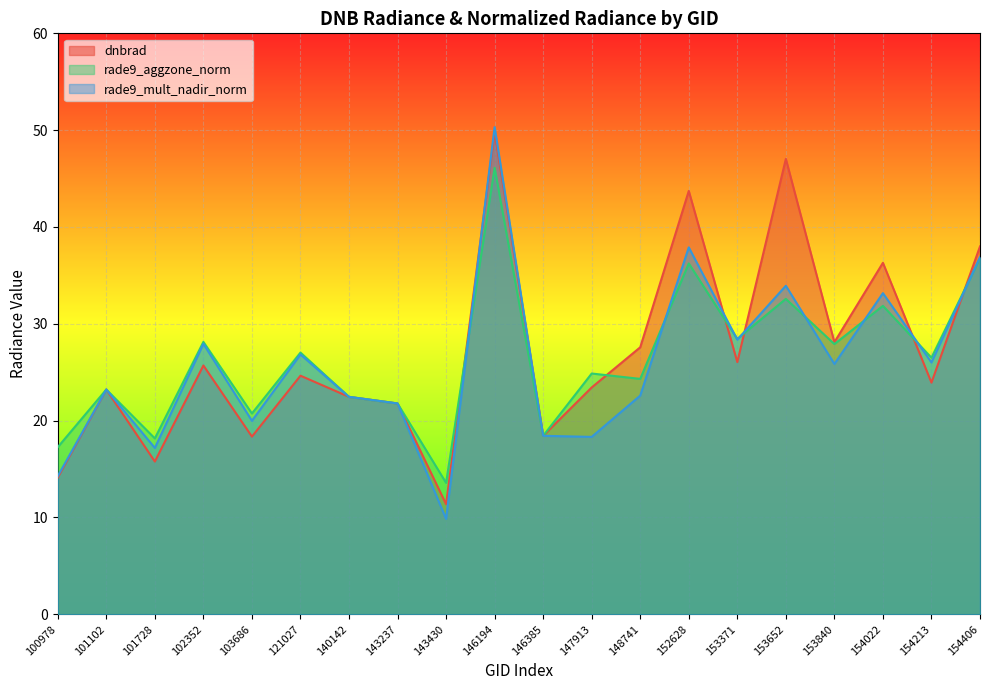

Rank the categories by rade9_mult_nadir_norm value from highest to lowest.

146194, 152628, 154406, 153652, 154022, 153371, 102352, 121027, 154213, 153840, 101102, 148741, 140142, 143237, 103686, 146385, 147913, 101728, 100978, 143430